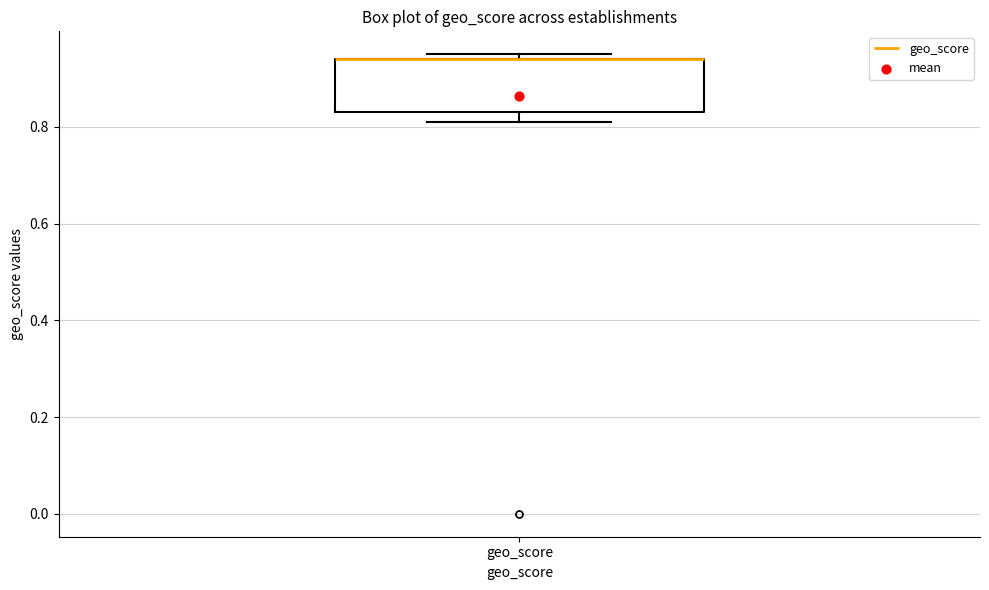

Read this box plot against the y-axis: the position of the median line, the range covered by the box, and the ends of both whiskers. The values are not printed on the chart, so give them approximately, as read against the axis.

median 0.94 (drawn on the box's upper edge), box 0.84 to 0.94, whiskers 0.82 to 0.96